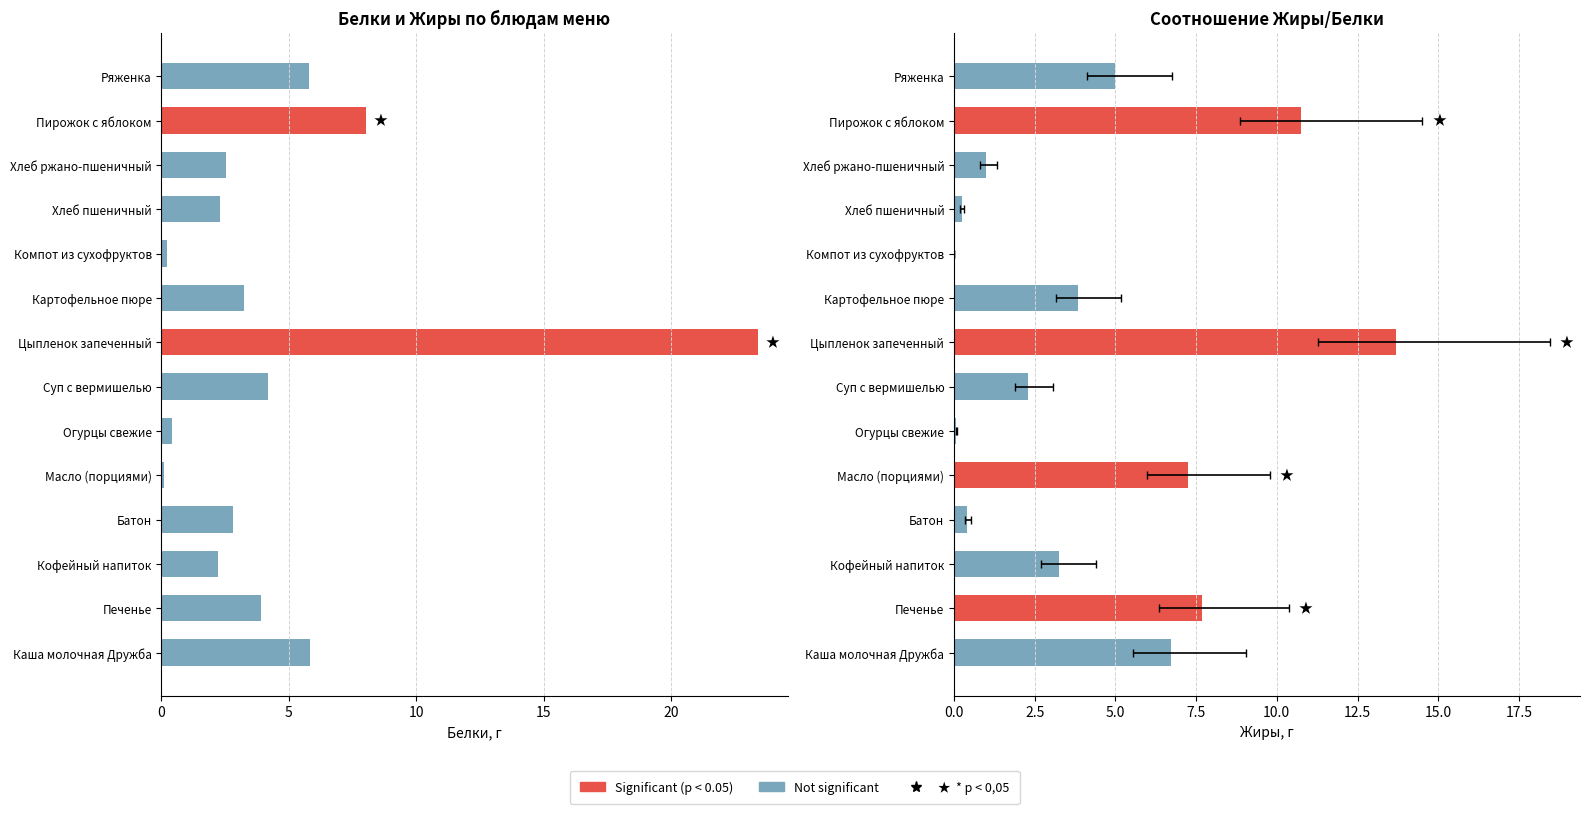

Where is Жиры nearest to the value 6?

Каша молочная Дружба